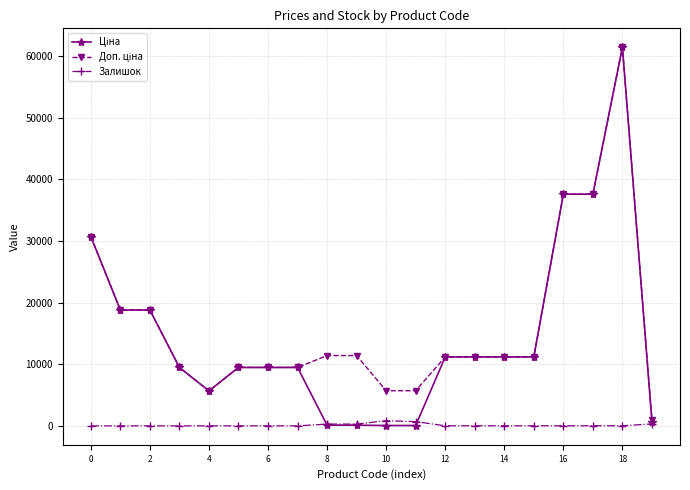

At how many categories does at least one series exceed 6623?

16